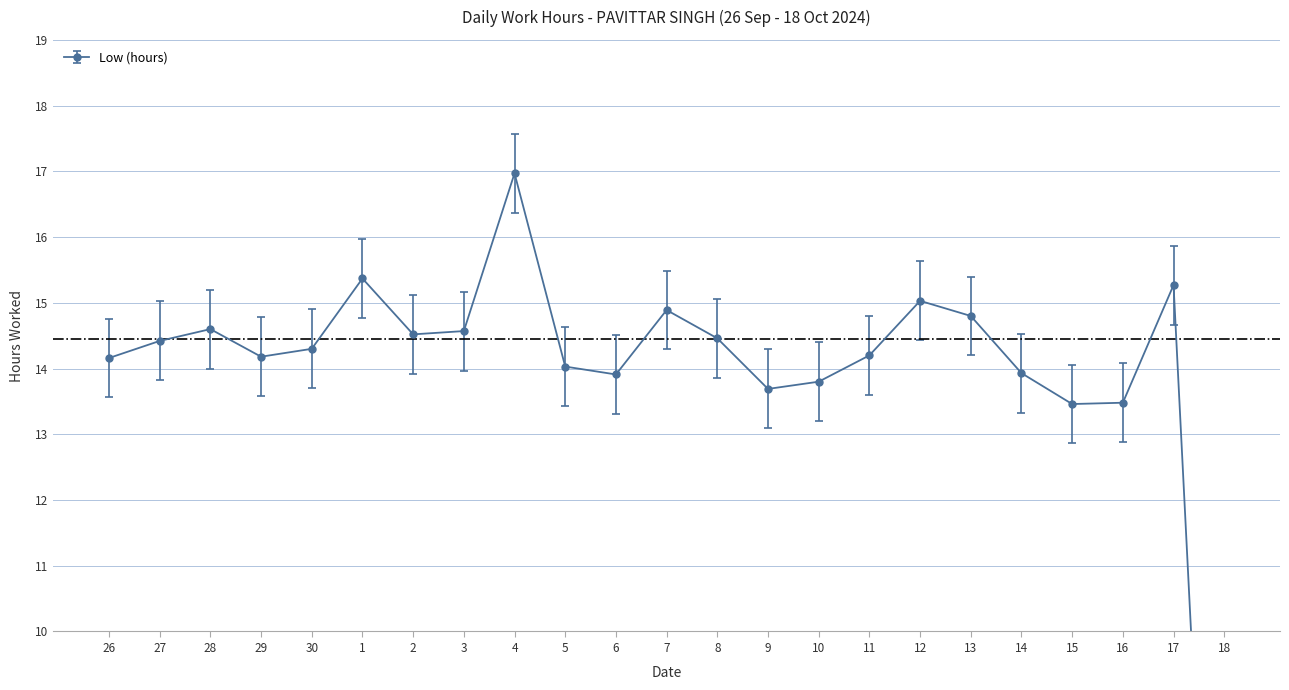

True or false: there are more than 1 points higher than both neighbors.

True